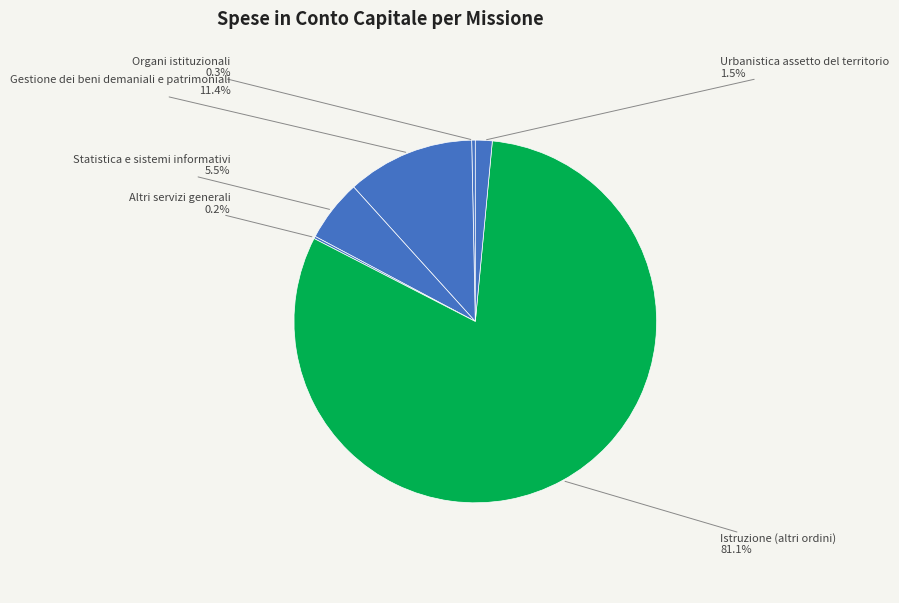

Which slice represents more than half of the pie?

Istruzione (altri ordini)